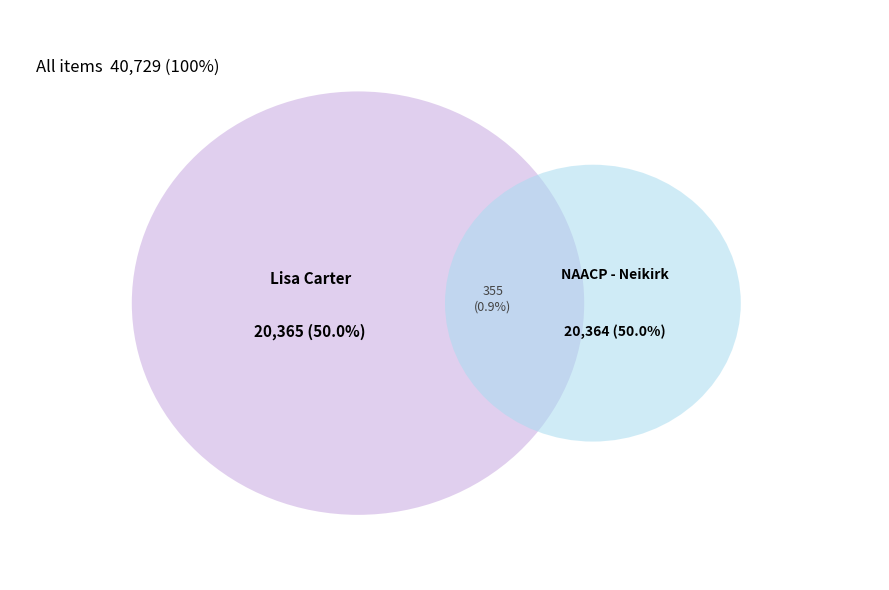

Which category accounts for the majority?

Lisa Carter (Historical Photograph)